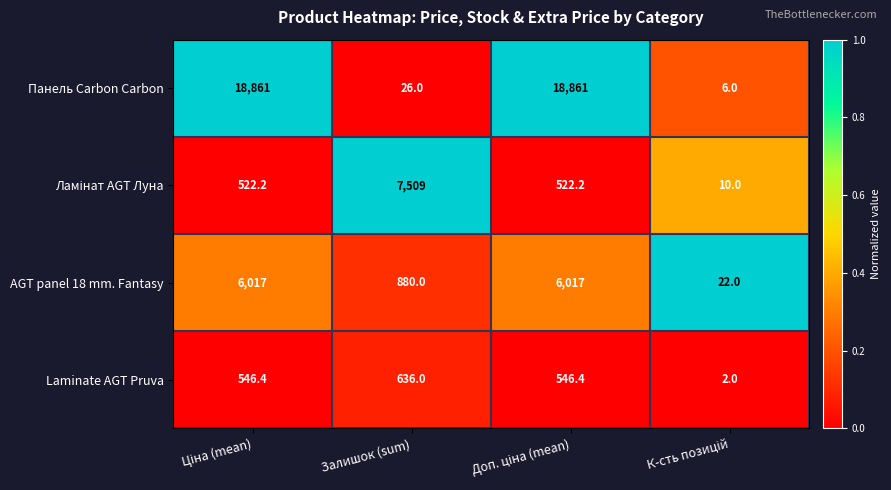

Count the AGT panel 18 mm. Fantasy values in the range 880 to 6017.

3